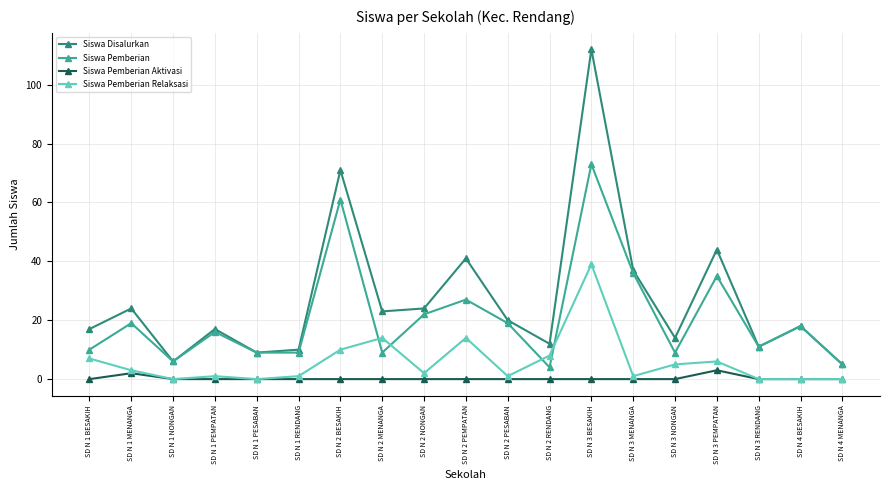

Is this an area chart (filled region under the line)?

No